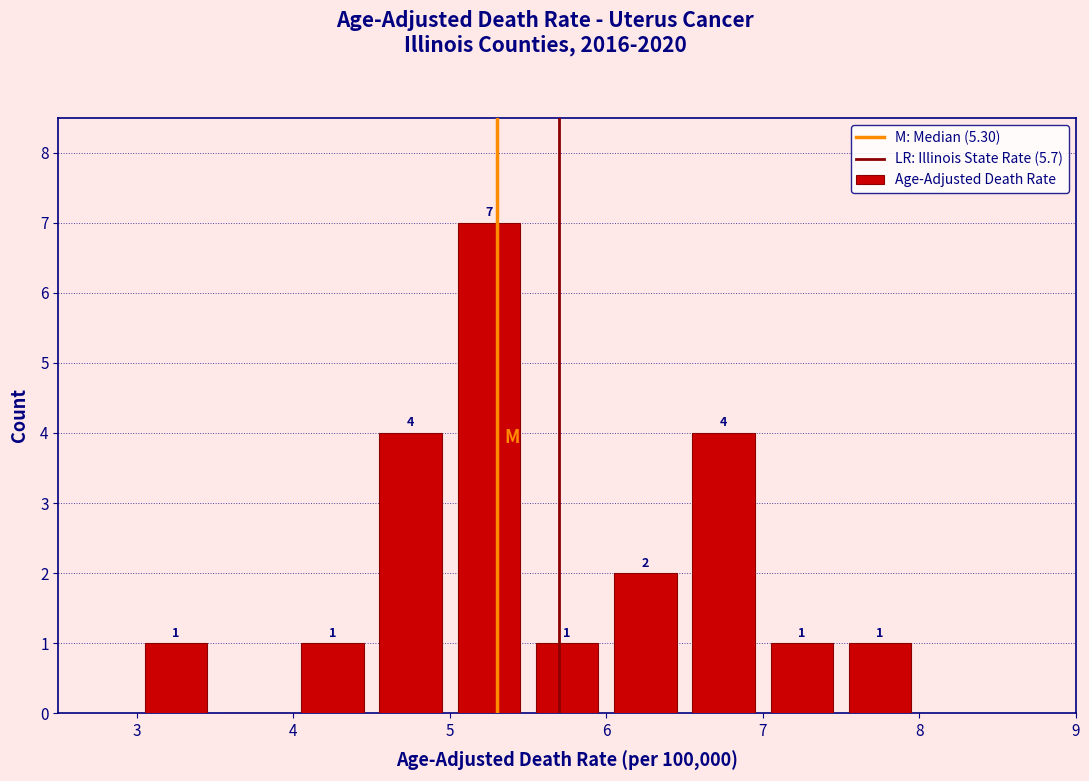

Which range on the x-axis has the tallest bar?

5.0 to 5.5